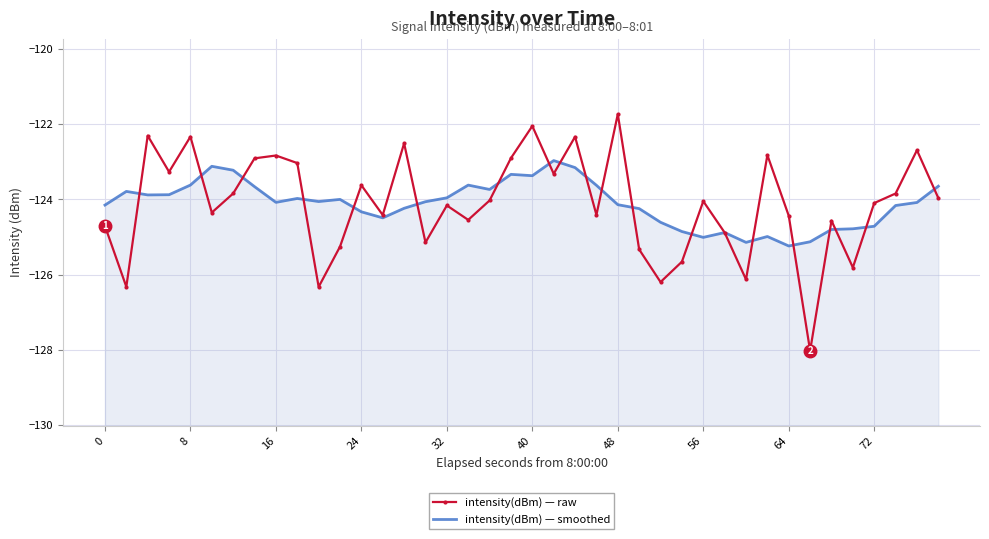

The intensity(dBm) — raw series shows -64.5 at 32. True or false?

False